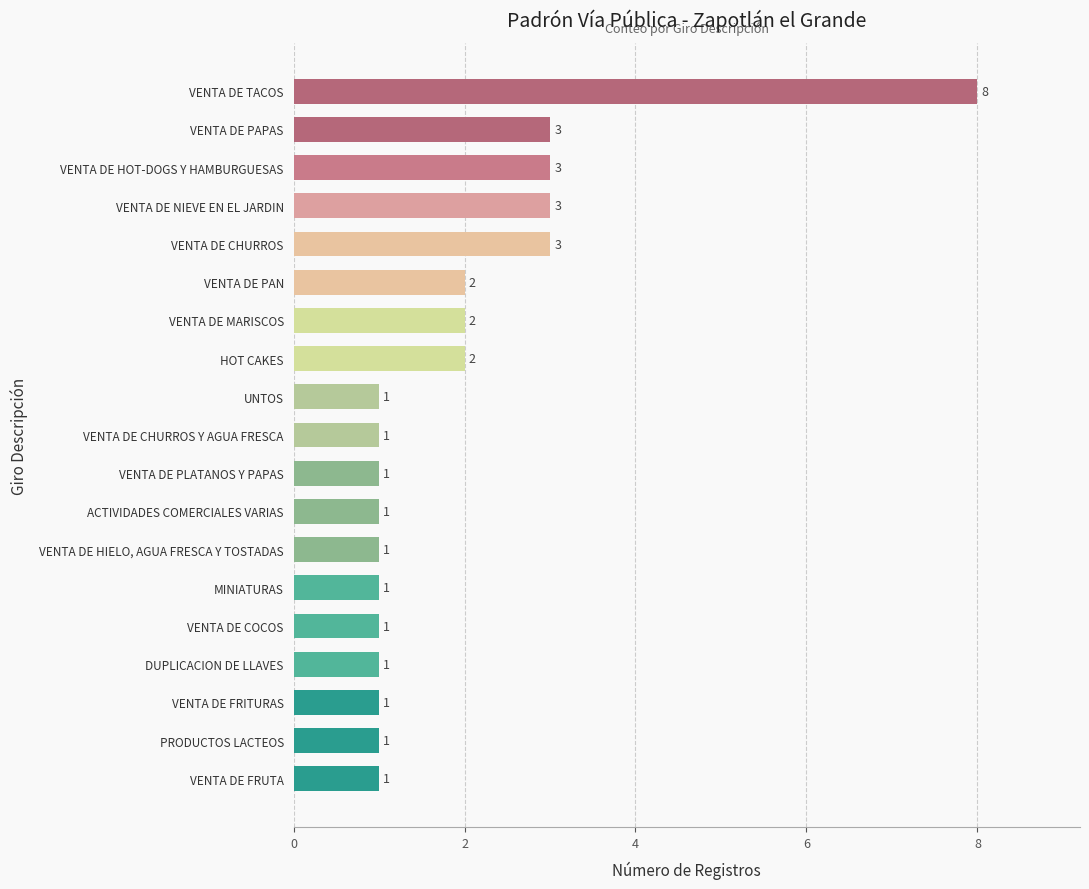

The value at VENTA DE HOT-DOGS Y HAMBURGUESAS is 2. True or false?

False